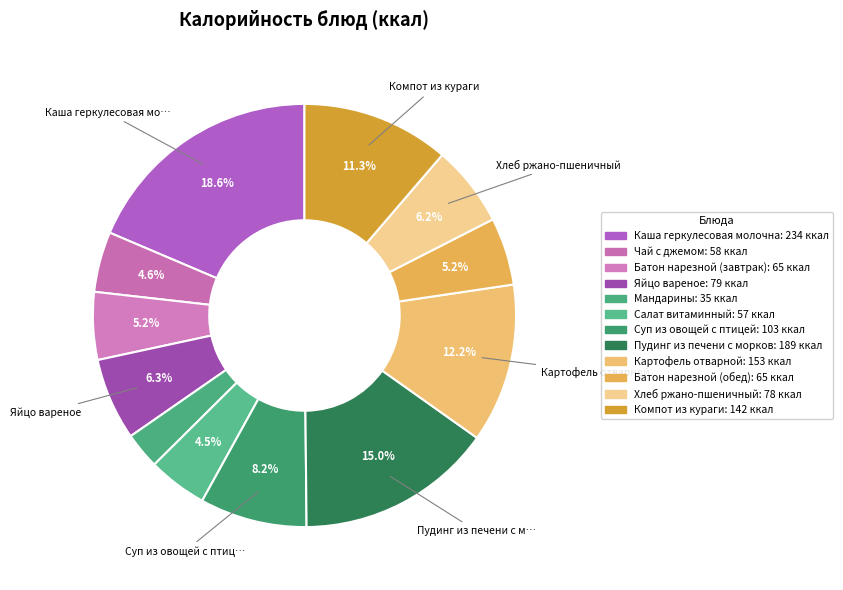

Which category has the biggest portion of the pie?

Каша геркулесовая молочная с маслом